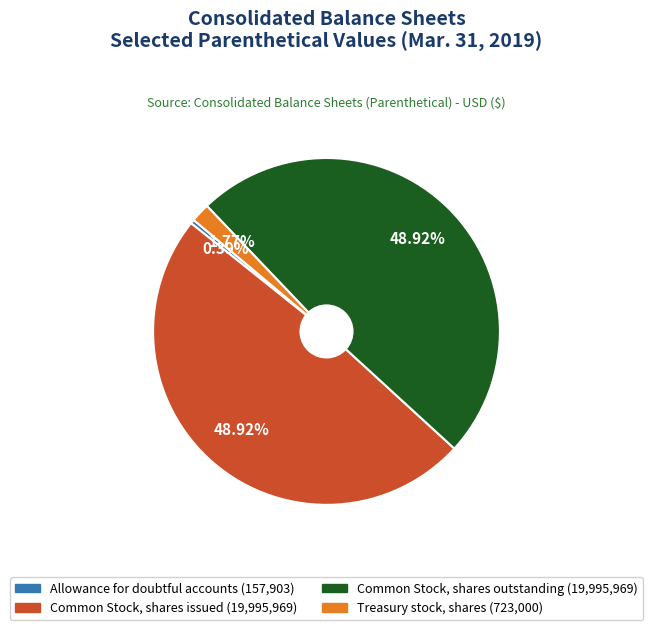

The Allowance for doubtful accounts slice represents 8% of the pie. True or false?

False